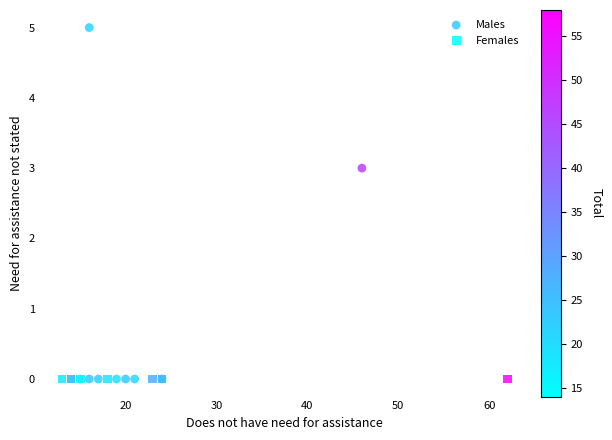

Which series contains the highest Y value?

Males